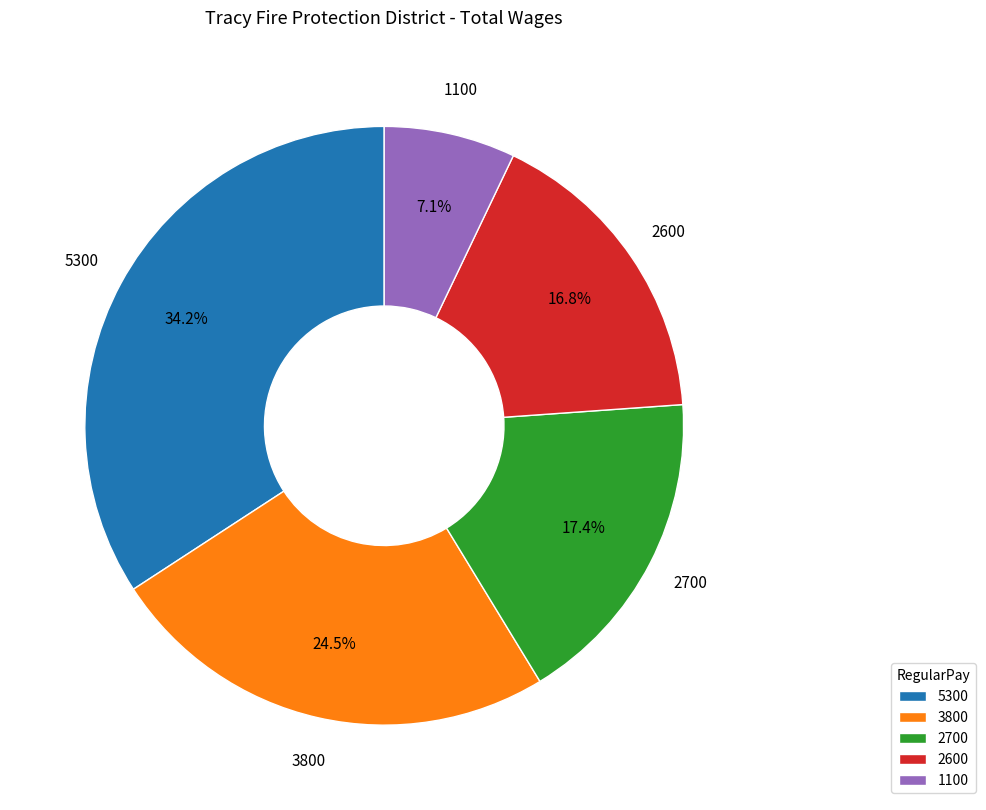

Is there a majority slice in this chart?

No